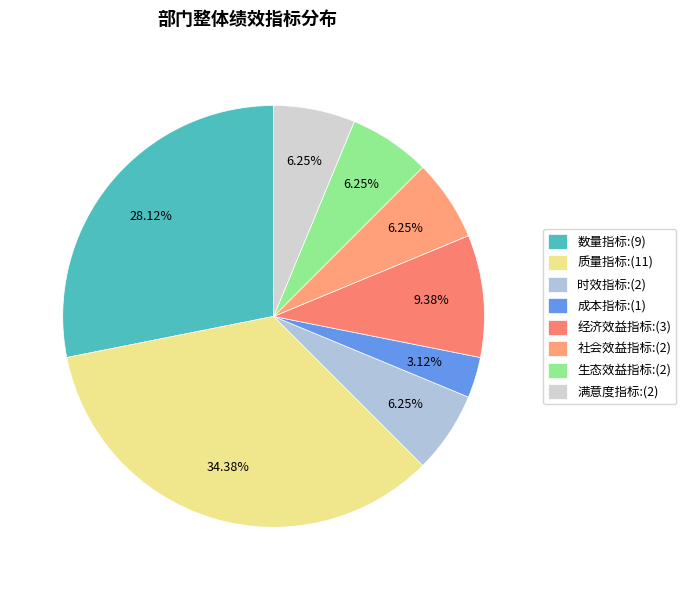

Does any single category account for the majority?

No